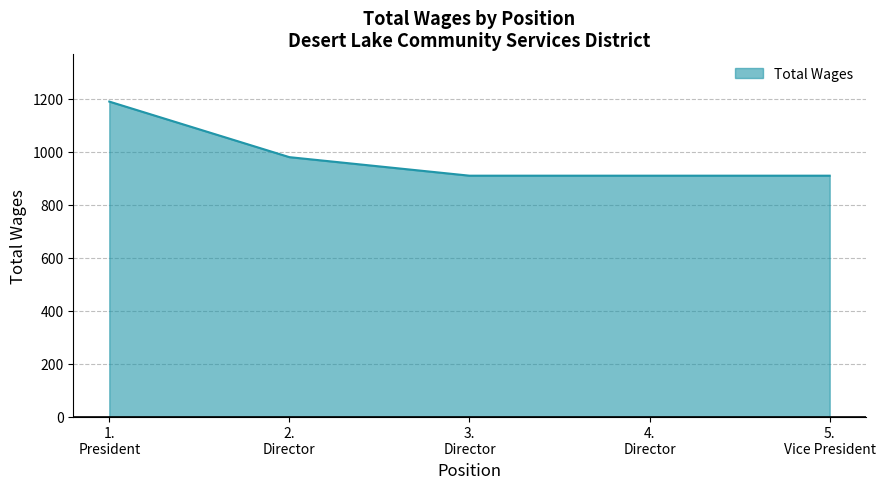

At which category does the chart reach its peak across all series?

1.
President